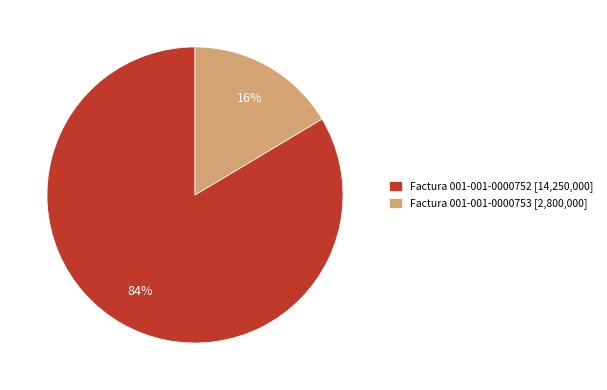

To the nearest percent, what is the average slice percentage?

50%